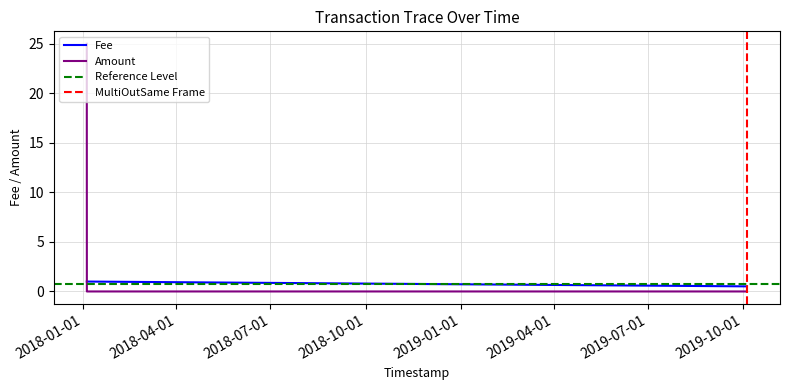

Rank the categories by Amount value from highest to lowest.

2018-01-04 11:01:35, 2019-10-04 14:30:44, 2018-01-04 12:51:32, 2018-01-04 13:16:14